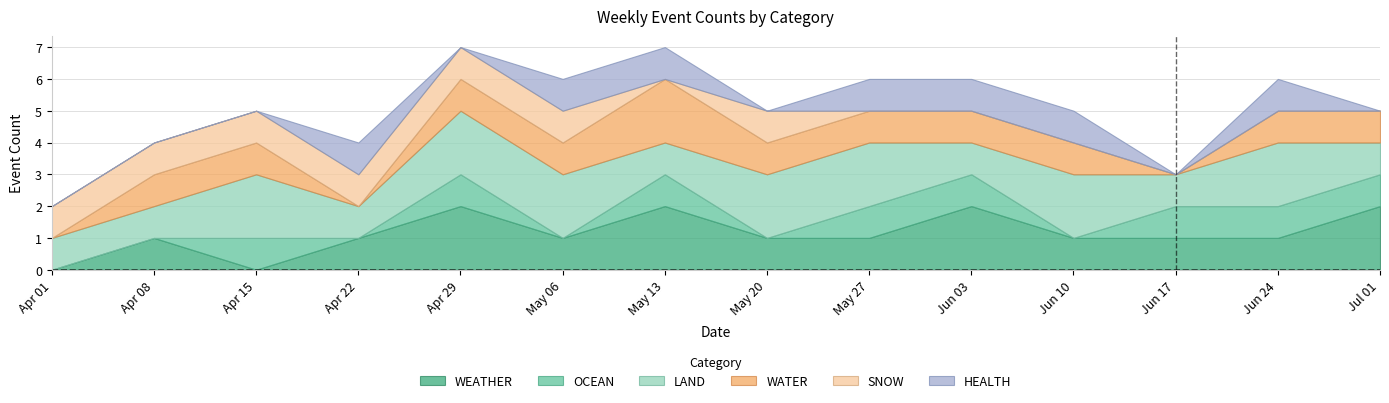

Which series has the widest spread of values?

WEATHER